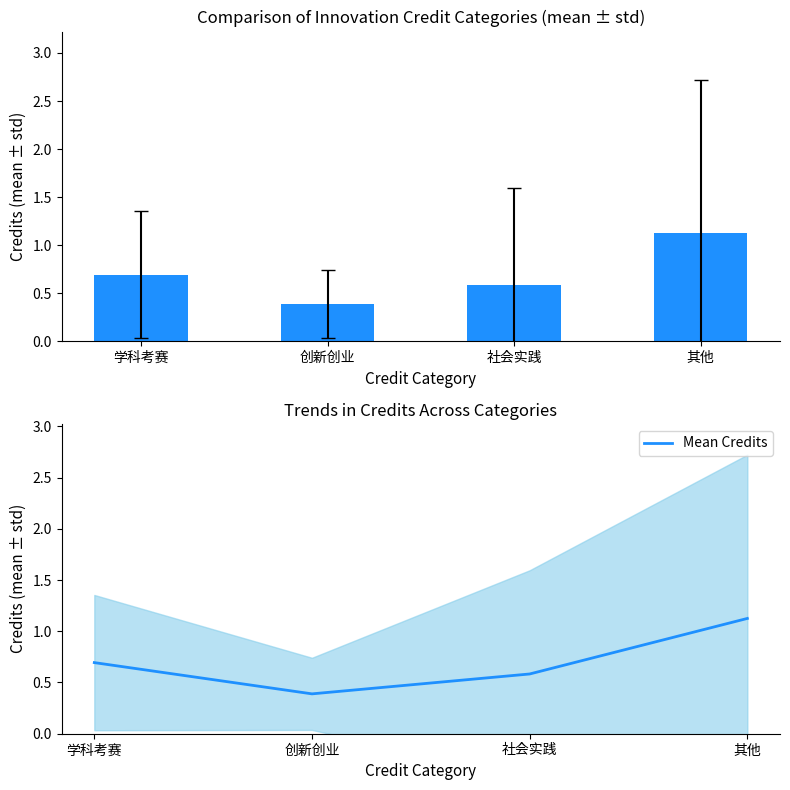

What is the average value?

0.7